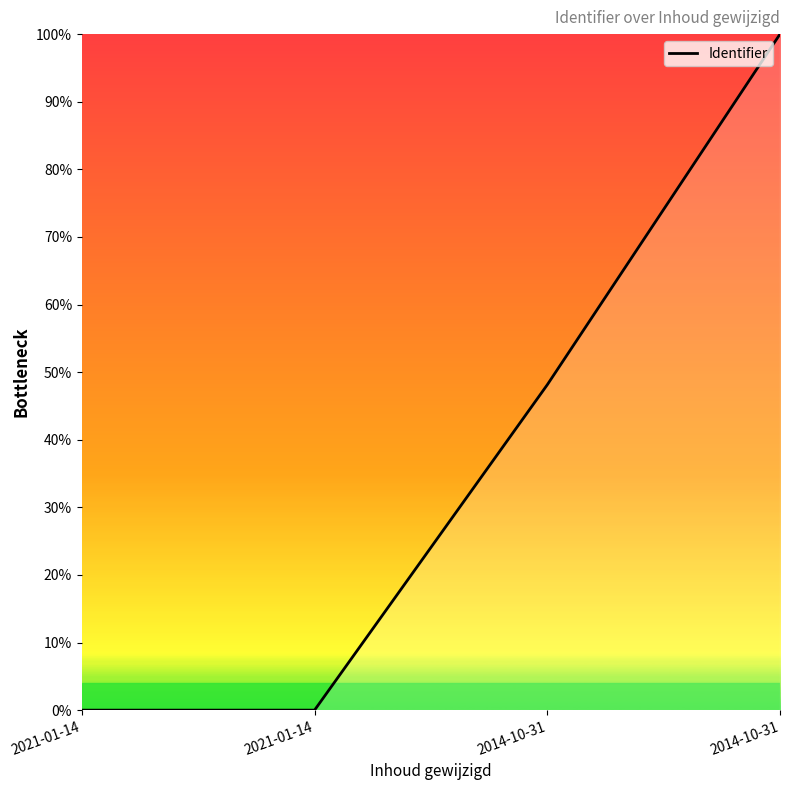

Is this an area chart (filled region under the line)?

Yes